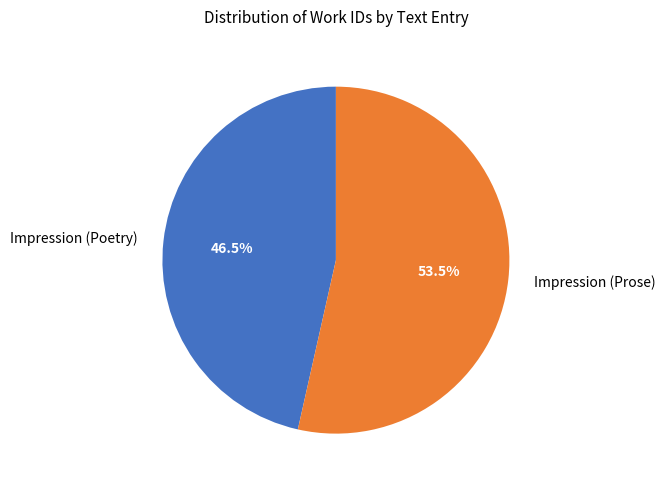

Which slice is the smallest?

Impression (Poetry)